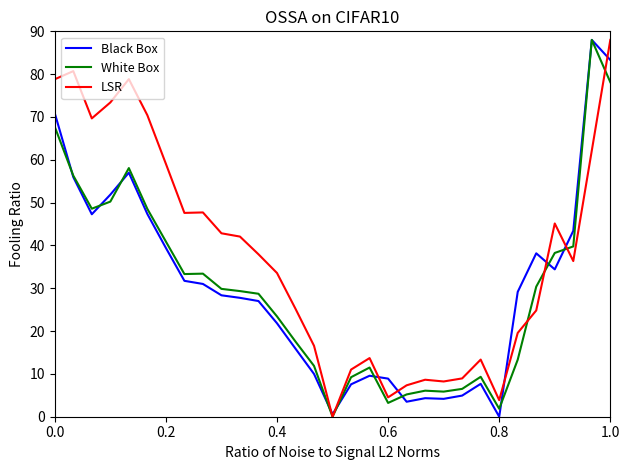

True or false: LSR and Black Box intersect in this chart.

True